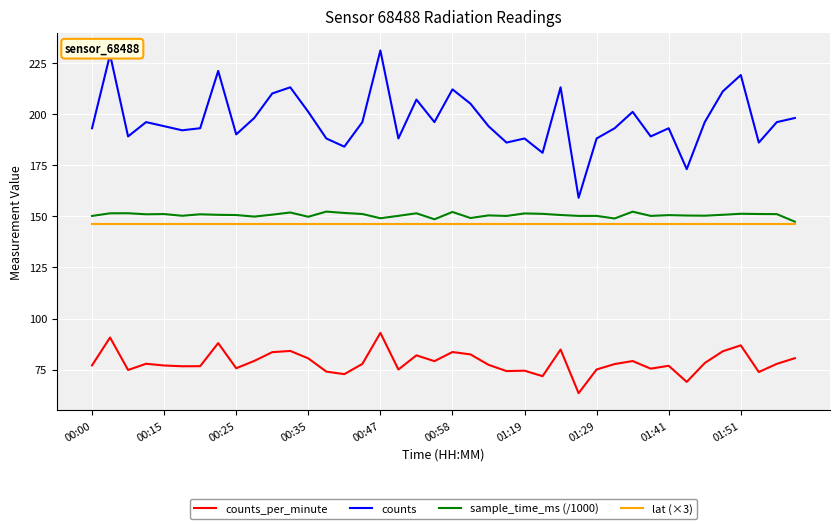

True or false: lat (×3) and counts_per_minute cross at least once.

False